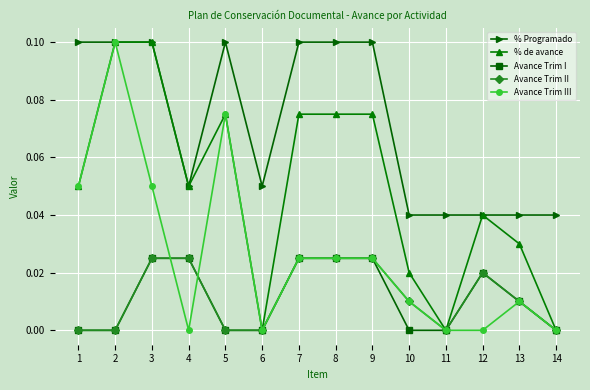

Is the value of Avance Trim II at 4 greater than the value of Avance Trim III at 14?

Yes